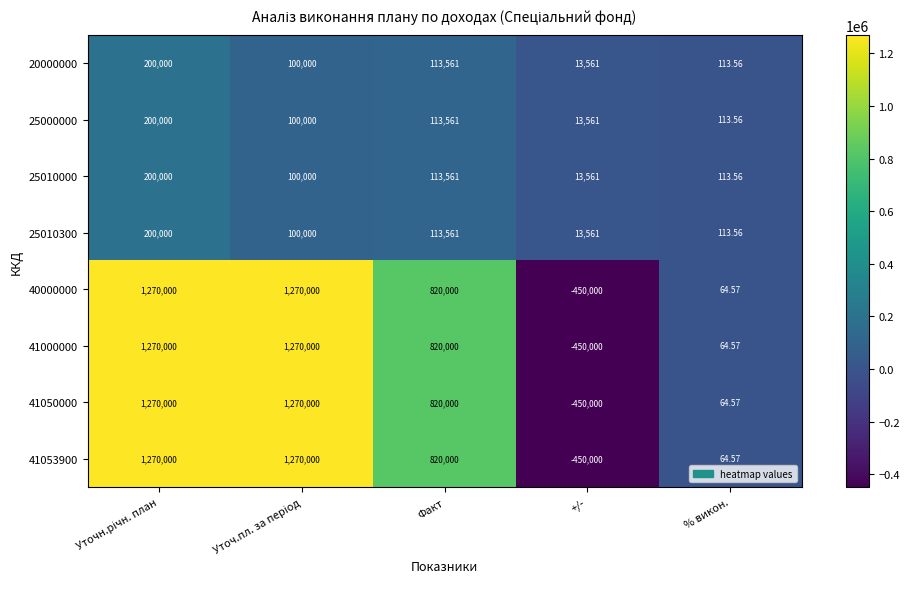

Where is 41050000 nearest to the value 410000?

% викон.